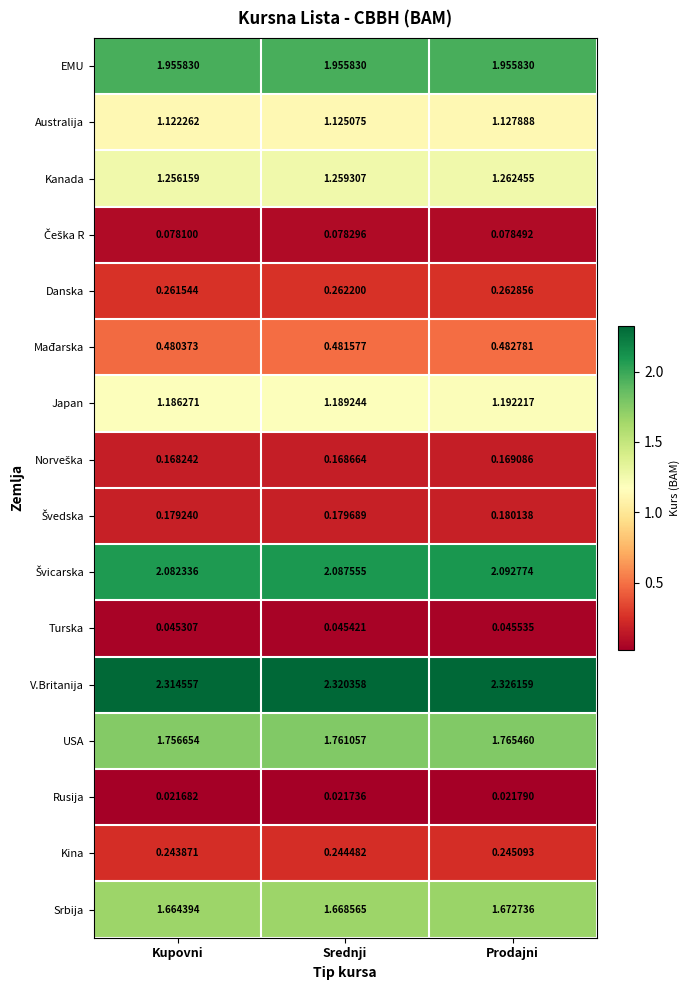

List the labels in order of Kanada value, largest first.

Prodajni, Srednji, Kupovni